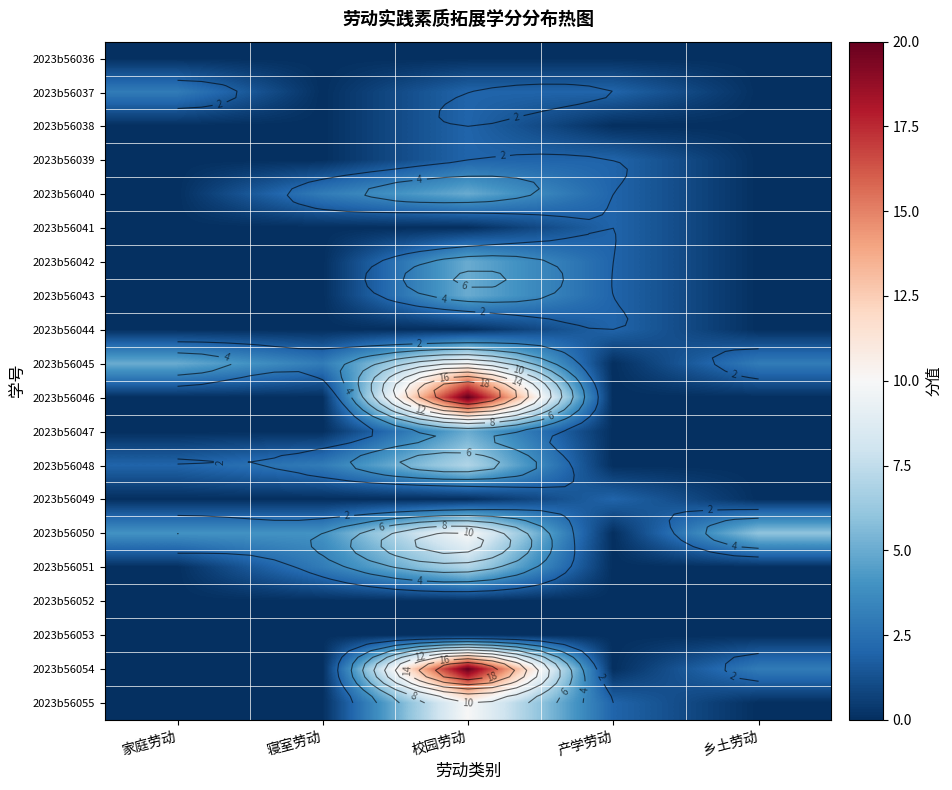

The 2023b56048 series shows 7 at 校园劳动. True or false?

True